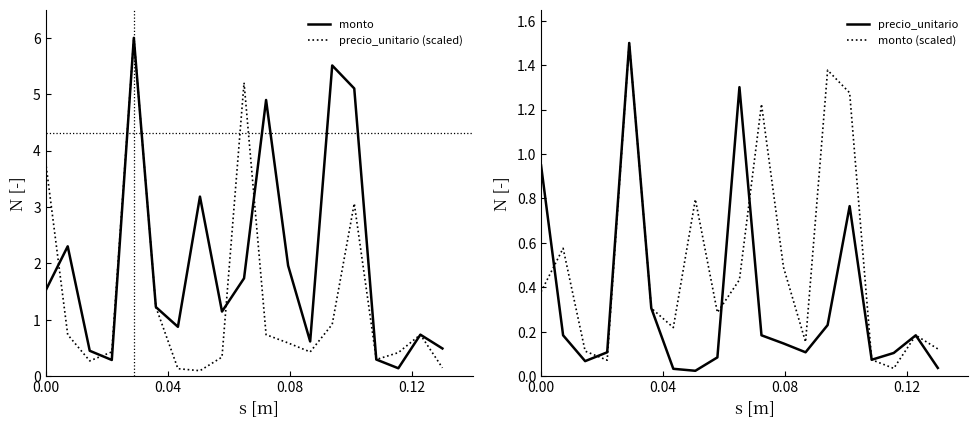

What is the highest value of the precio_unitario (scaled) series?

6.0